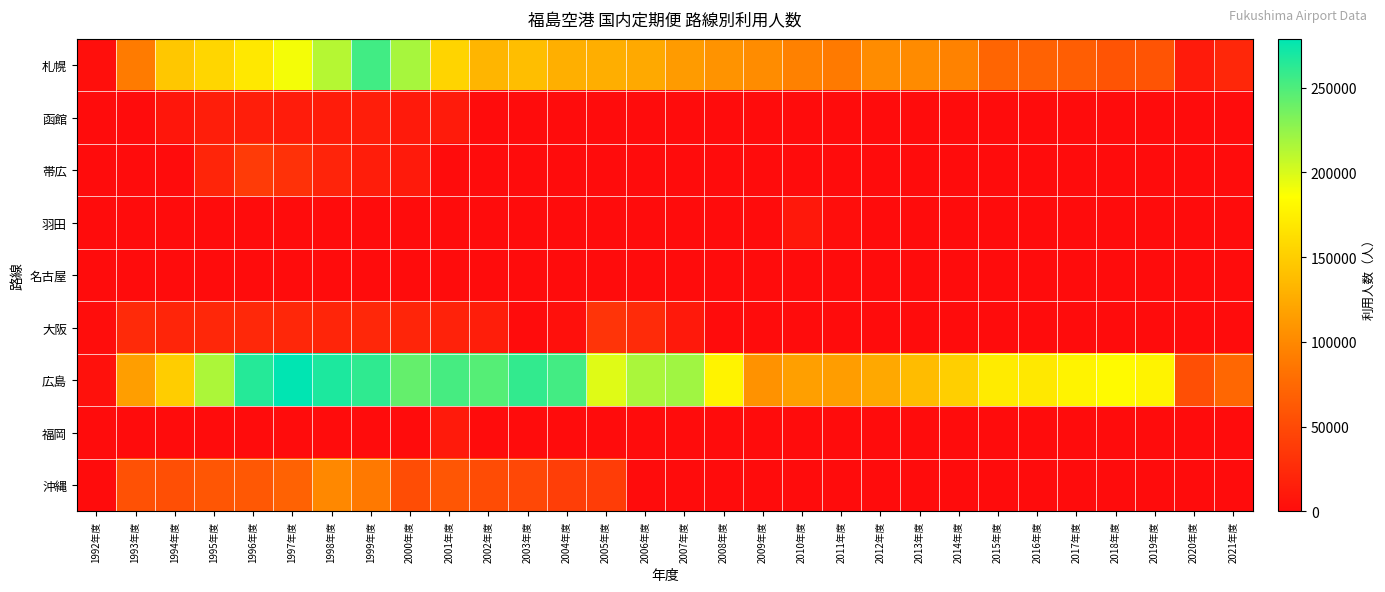

How many series are shown in this chart?

9